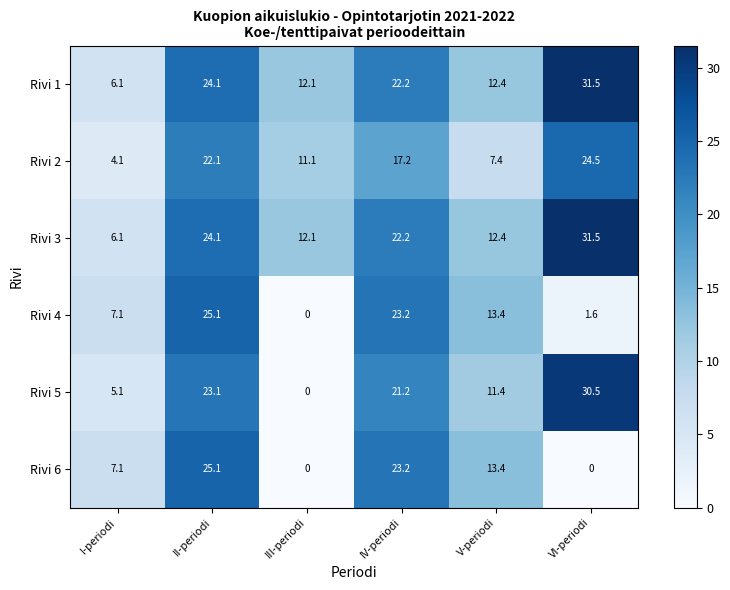

What is the total value across all series at II-periodi?

143.6